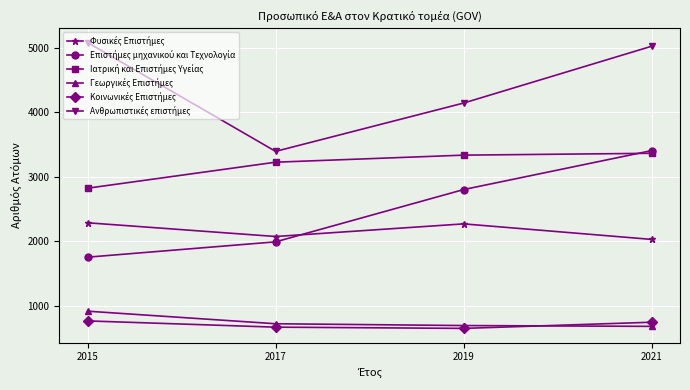

What is the difference between the highest and lowest values at 2015?

4324.0